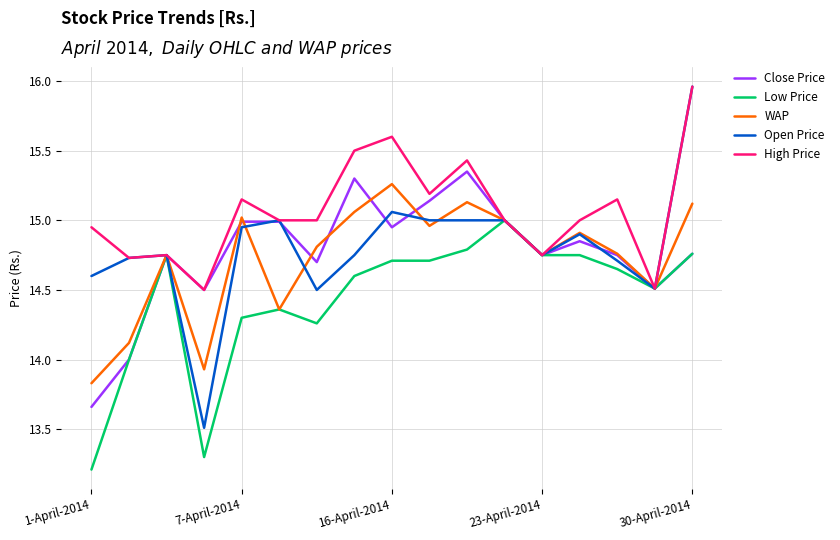

What is the lowest value of the Open Price series?

13.5